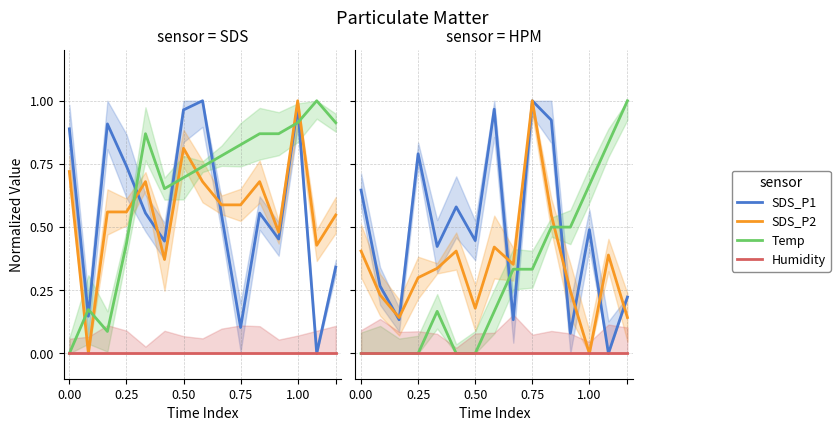

What are all the series names shown in the legend?

SDS_P1, SDS_P2, Temp, Humidity